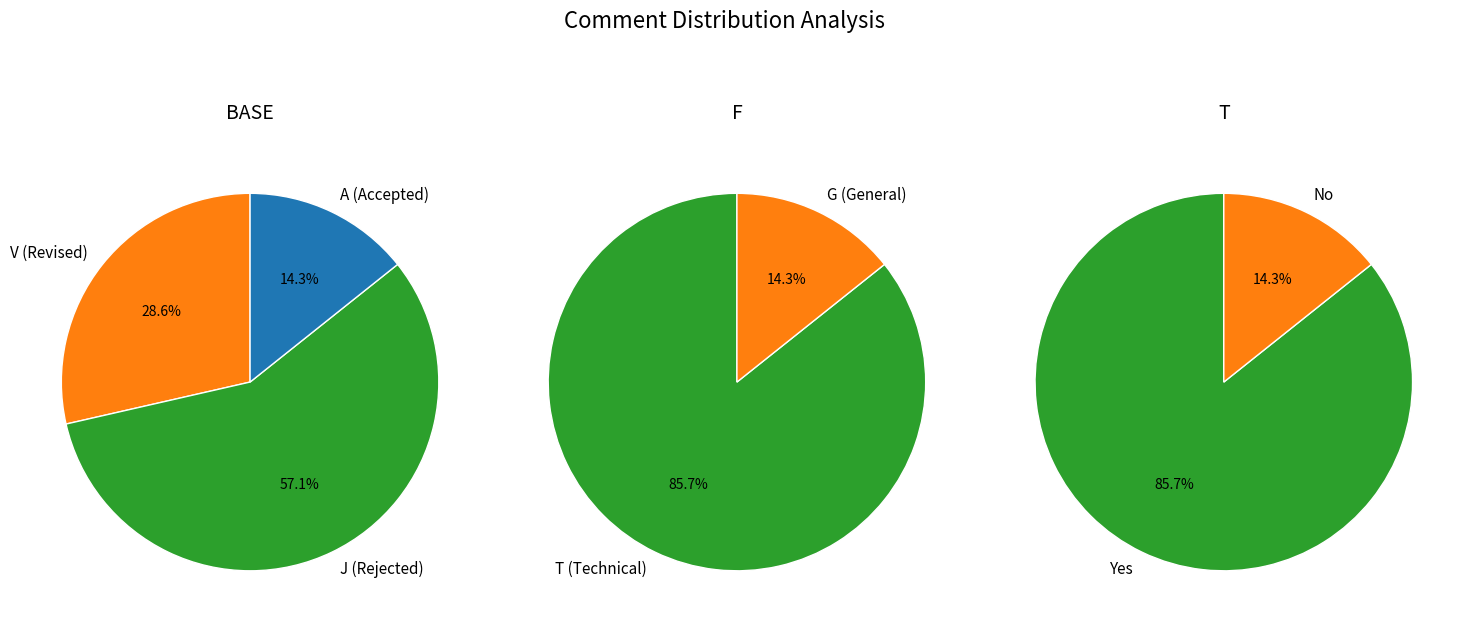

Is 6159 the majority of the pie?

No